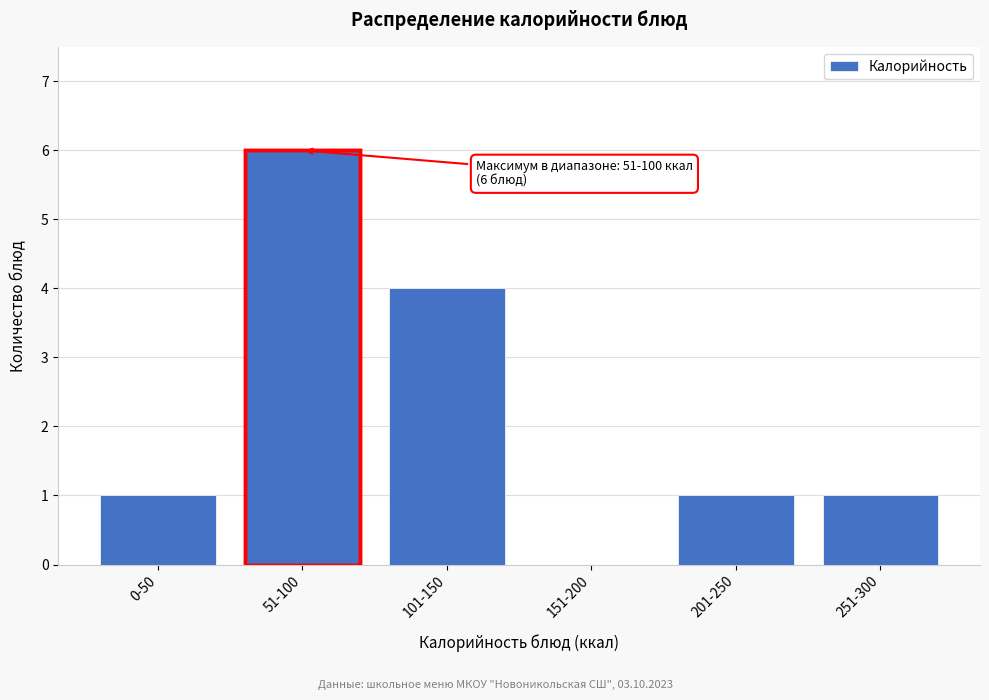

Reading left to right, transcribe all the data shown in this chart.

0-50=1	51-100=6	101-150=4	151-200=0	201-250=1	251-300=1